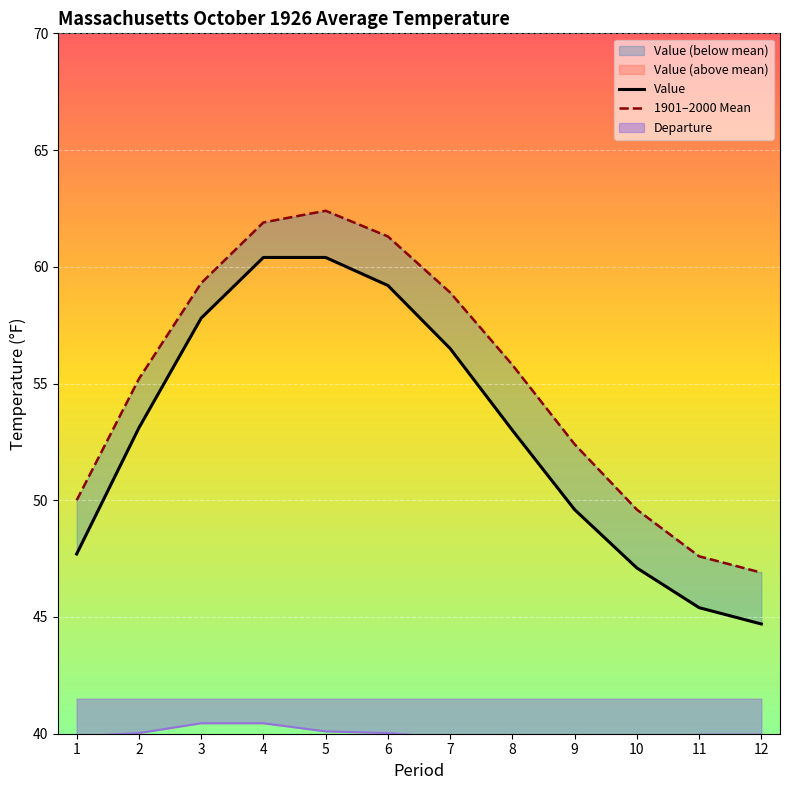

How many lines are shown in the chart?

2